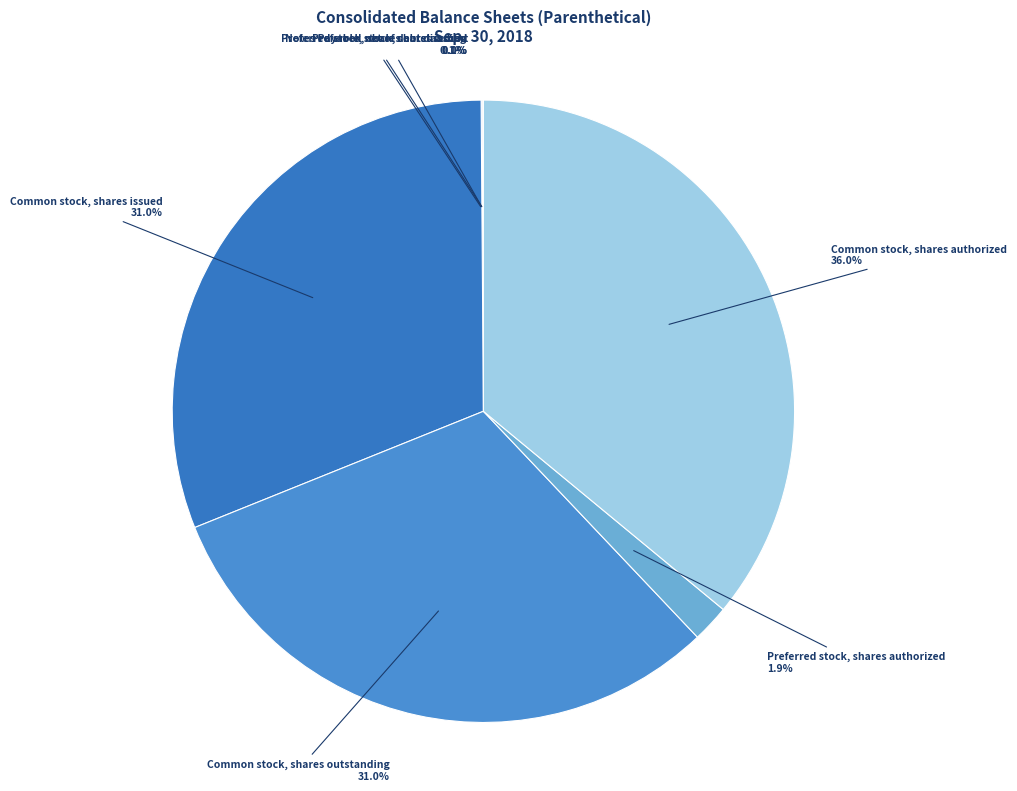

Which slice is the largest?

Common stock, shares authorized